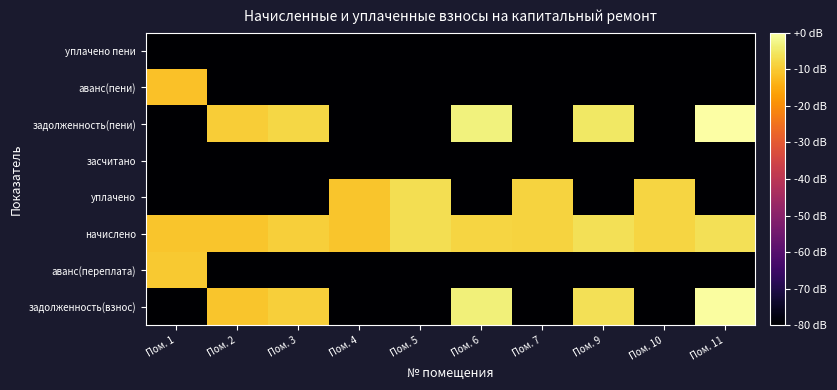

What is the spread (max minus min) of values at Пом. 11?

80.0